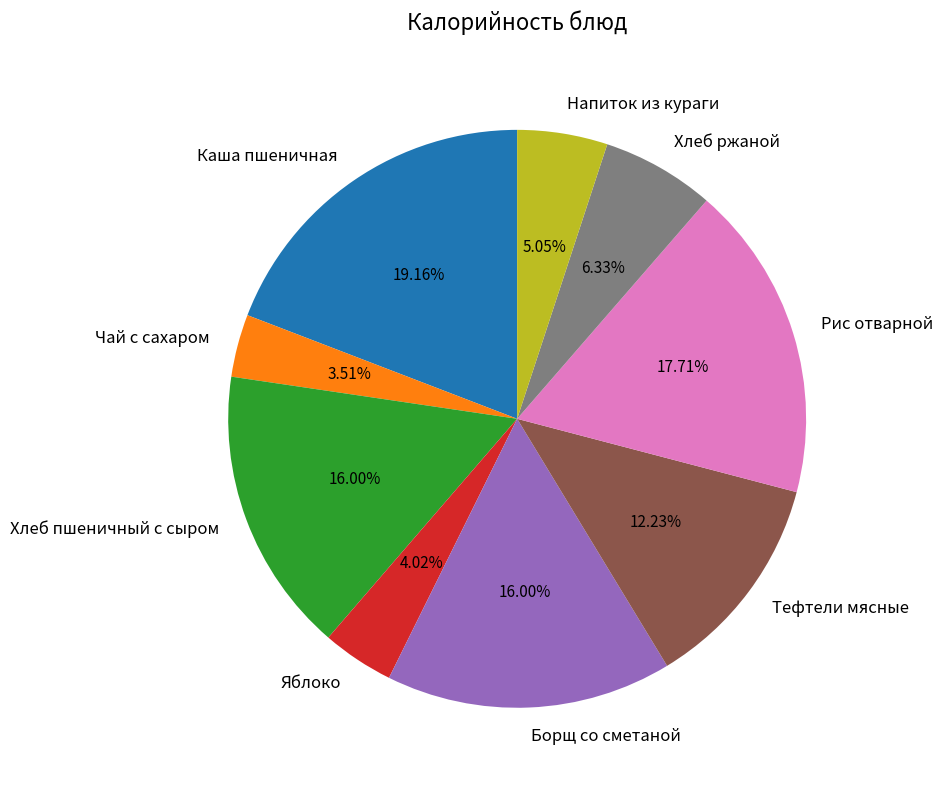

Do Напиток из кураги and Рис отварной together represent more than half of the pie?

No